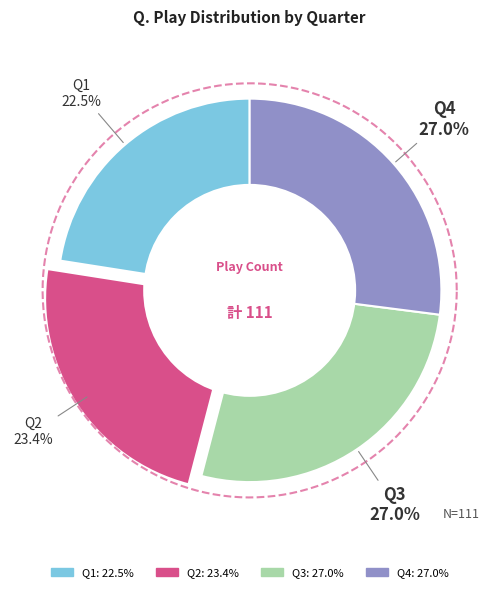

Does Q1 represent more than half of the total?

No